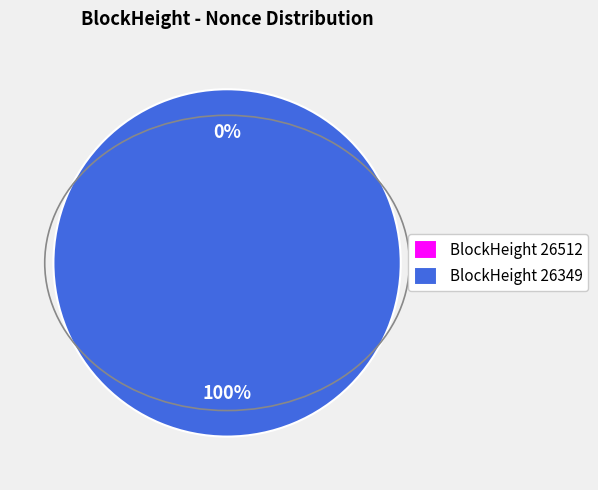

What is the smallest slice in the pie chart?

26512